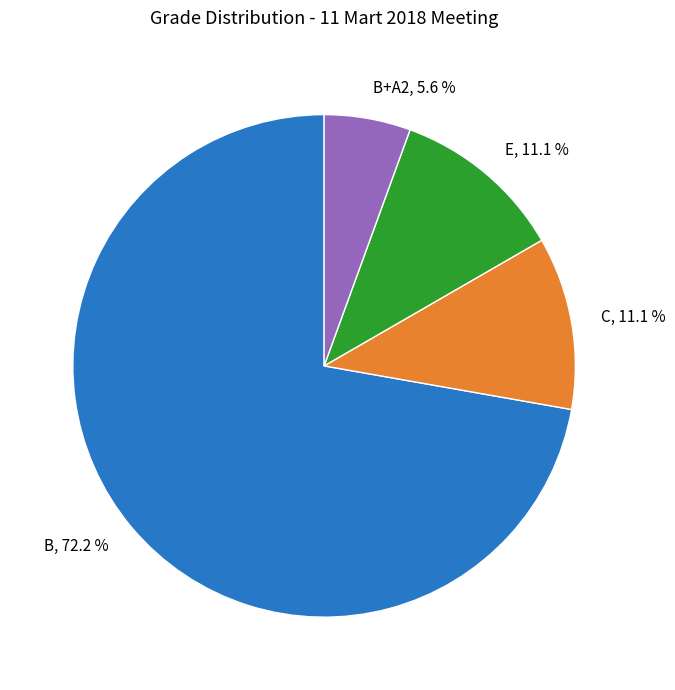

To the nearest percent, what is the difference between the largest and smallest slice percentages?

67%